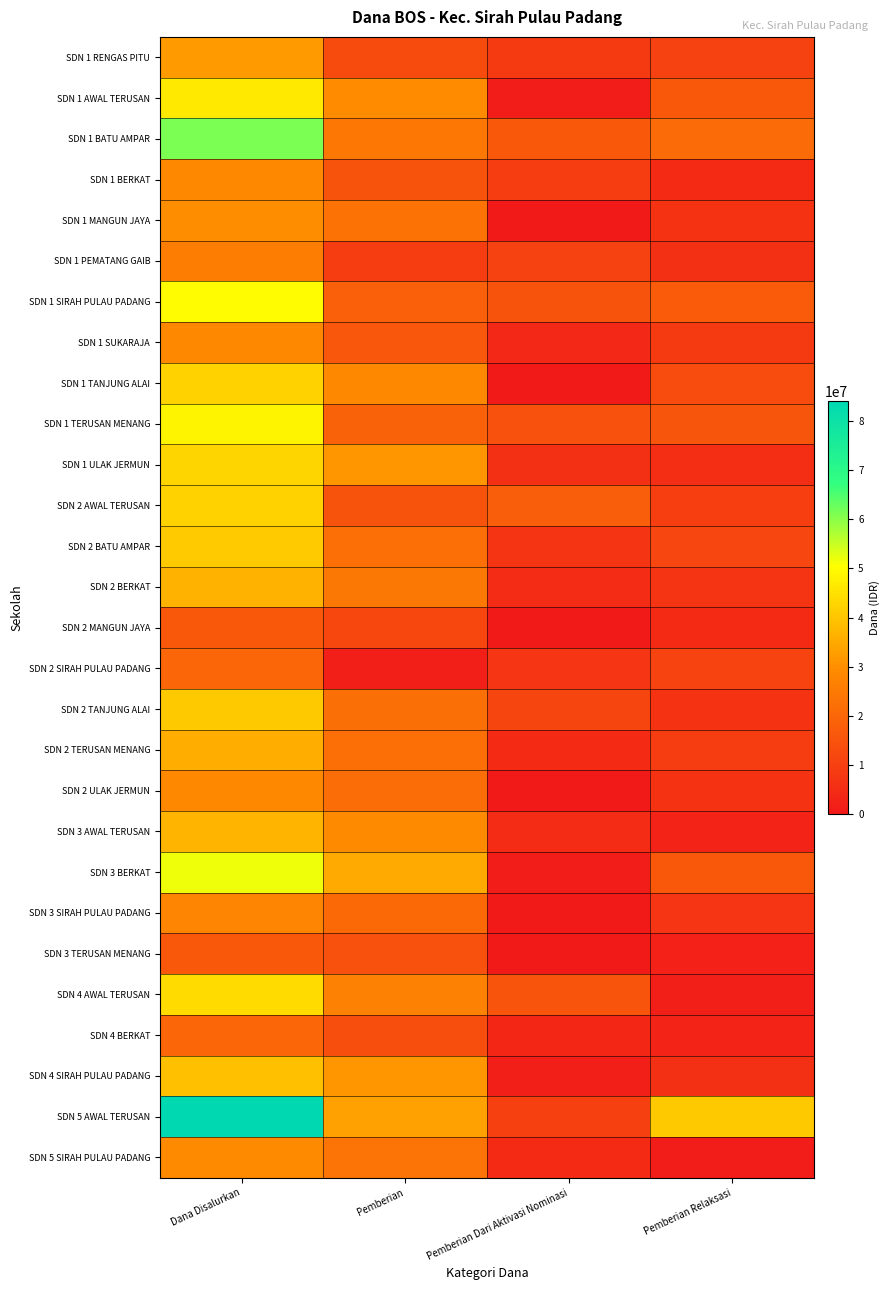

Reading left to right, what are all the values shown in this chart?

SDN 1 RENGAS PITU: Dana Disalurkan=32175000	Pemberian=13050000	Pemberian Dari Aktivasi Nominasi=8550000	Pemberian Relaksasi=10575000
SDN 1 AWAL TERUSAN: Dana Disalurkan=46575000	Pemberian=29475000	Pemberian Dari Aktivasi Nominasi=900000	Pemberian Relaksasi=16200000
SDN 1 BATU AMPAR: Dana Disalurkan=61425000	Pemberian=24075000	Pemberian Dari Aktivasi Nominasi=16200000	Pemberian Relaksasi=21150000
SDN 1 BERKAT: Dana Disalurkan=28575000	Pemberian=14850000	Pemberian Dari Aktivasi Nominasi=9225000	Pemberian Relaksasi=4500000
SDN 1 MANGUN JAYA: Dana Disalurkan=29700000	Pemberian=22950000	Pemberian Dari Aktivasi Nominasi=0	Pemberian Relaksasi=6750000
SDN 1 PEMATANG GAIB: Dana Disalurkan=25650000	Pemberian=9000000	Pemberian Dari Aktivasi Nominasi=10575000	Pemberian Relaksasi=6075000
SDN 1 SIRAH PULAU PADANG: Dana Disalurkan=49950000	Pemberian=18225000	Pemberian Dari Aktivasi Nominasi=14850000	Pemberian Relaksasi=16875000
SDN 1 SUKARAJA: Dana Disalurkan=28800000	Pemberian=15975000	Pemberian Dari Aktivasi Nominasi=4050000	Pemberian Relaksasi=8775000
SDN 1 TANJUNG ALAI: Dana Disalurkan=42075000	Pemberian=28800000	Pemberian Dari Aktivasi Nominasi=0	Pemberian Relaksasi=13275000
SDN 1 TERUSAN MENANG: Dana Disalurkan=48600000	Pemberian=18900000	Pemberian Dari Aktivasi Nominasi=14175000	Pemberian Relaksasi=15525000
SDN 1 ULAK JERMUN: Dana Disalurkan=42975000	Pemberian=31500000	Pemberian Dari Aktivasi Nominasi=6075000	Pemberian Relaksasi=5400000
SDN 2 AWAL TERUSAN: Dana Disalurkan=42300000	Pemberian=14850000	Pemberian Dari Aktivasi Nominasi=17775000	Pemberian Relaksasi=9675000
SDN 2 BATU AMPAR: Dana Disalurkan=40950000	Pemberian=22050000	Pemberian Dari Aktivasi Nominasi=7200000	Pemberian Relaksasi=11700000
SDN 2 BERKAT: Dana Disalurkan=36675000	Pemberian=24525000	Pemberian Dari Aktivasi Nominasi=4950000	Pemberian Relaksasi=7200000
SDN 2 MANGUN JAYA: Dana Disalurkan=16200000	Pemberian=11925000	Pemberian Dari Aktivasi Nominasi=0	Pemberian Relaksasi=4275000
SDN 2 SIRAH PULAU PADANG: Dana Disalurkan=20025000	Pemberian=1575000	Pemberian Dari Aktivasi Nominasi=7425000	Pemberian Relaksasi=11025000
SDN 2 TANJUNG ALAI: Dana Disalurkan=40500000	Pemberian=22500000	Pemberian Dari Aktivasi Nominasi=11250000	Pemberian Relaksasi=6750000
SDN 2 TERUSAN MENANG: Dana Disalurkan=35775000	Pemberian=22050000	Pemberian Dari Aktivasi Nominasi=4275000	Pemberian Relaksasi=9450000
SDN 2 ULAK JERMUN: Dana Disalurkan=28575000	Pemberian=21375000	Pemberian Dari Aktivasi Nominasi=450000	Pemberian Relaksasi=6750000
SDN 3 AWAL TERUSAN: Dana Disalurkan=36900000	Pemberian=29025000	Pemberian Dari Aktivasi Nominasi=4950000	Pemberian Relaksasi=2925000
SDN 3 BERKAT: Dana Disalurkan=51750000	Pemberian=34875000	Pemberian Dari Aktivasi Nominasi=675000	Pemberian Relaksasi=16200000
SDN 3 SIRAH PULAU PADANG: Dana Disalurkan=27900000	Pemberian=20475000	Pemberian Dari Aktivasi Nominasi=0	Pemberian Relaksasi=7425000
SDN 3 TERUSAN MENANG: Dana Disalurkan=16425000	Pemberian=14400000	Pemberian Dari Aktivasi Nominasi=0	Pemberian Relaksasi=2025000
SDN 4 AWAL TERUSAN: Dana Disalurkan=43875000	Pemberian=26775000	Pemberian Dari Aktivasi Nominasi=15300000	Pemberian Relaksasi=1800000
SDN 4 BERKAT: Dana Disalurkan=20025000	Pemberian=13725000	Pemberian Dari Aktivasi Nominasi=3600000	Pemberian Relaksasi=2700000
SDN 4 SIRAH PULAU PADANG: Dana Disalurkan=38925000	Pemberian=31275000	Pemberian Dari Aktivasi Nominasi=1575000	Pemberian Relaksasi=6075000
SDN 5 AWAL TERUSAN: Dana Disalurkan=84150000	Pemberian=33525000	Pemberian Dari Aktivasi Nominasi=9900000	Pemberian Relaksasi=40725000
SDN 5 SIRAH PULAU PADANG: Dana Disalurkan=29025000	Pemberian=23625000	Pemberian Dari Aktivasi Nominasi=4500000	Pemberian Relaksasi=900000